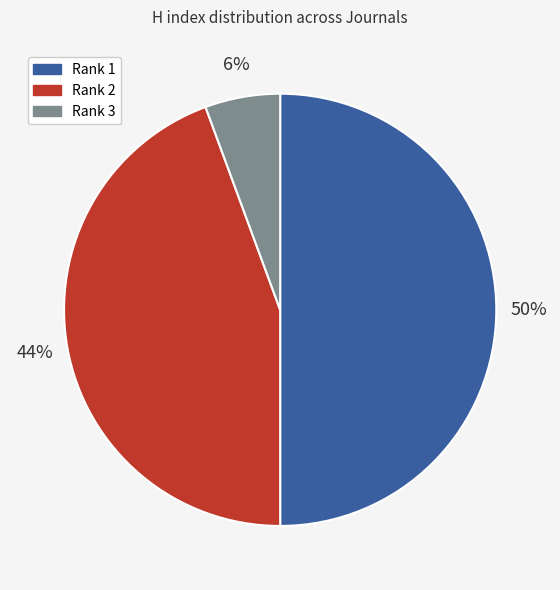

To the nearest percent, what is the difference between the largest and smallest slice percentages?

44%